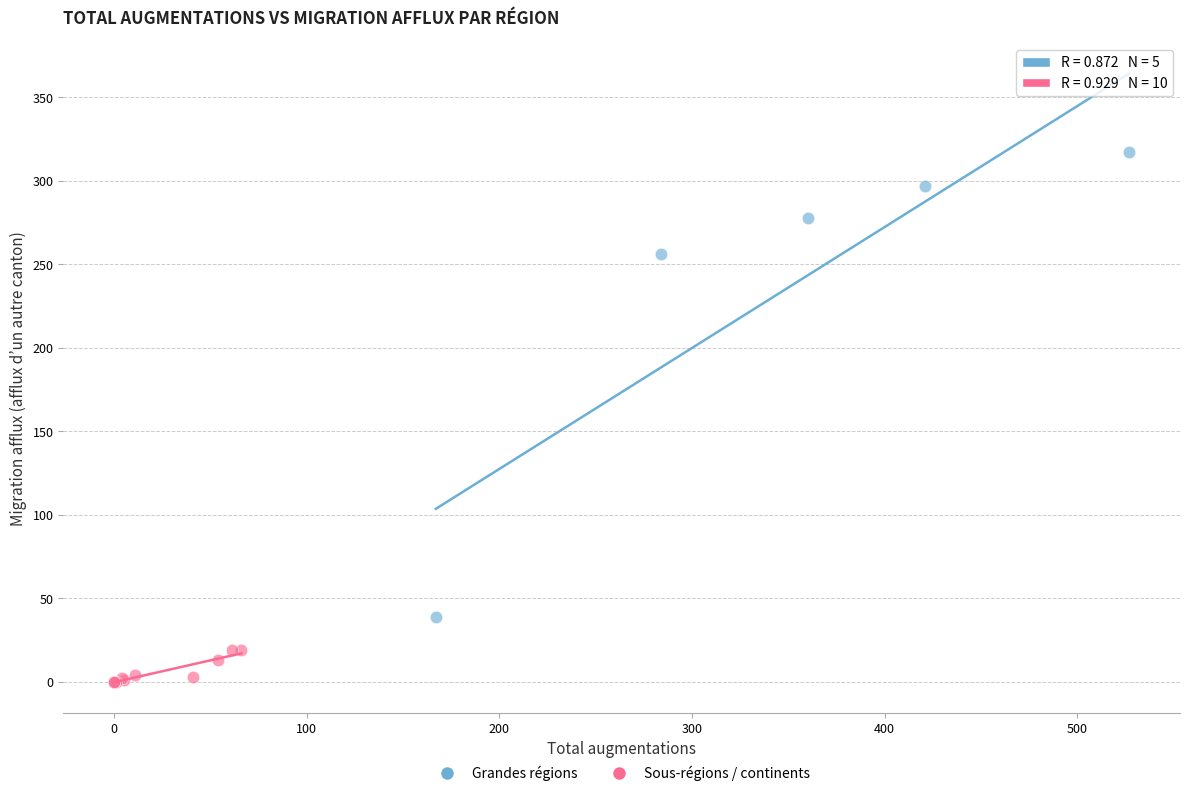

Which series reaches the maximum Y coordinate?

Grandes régions